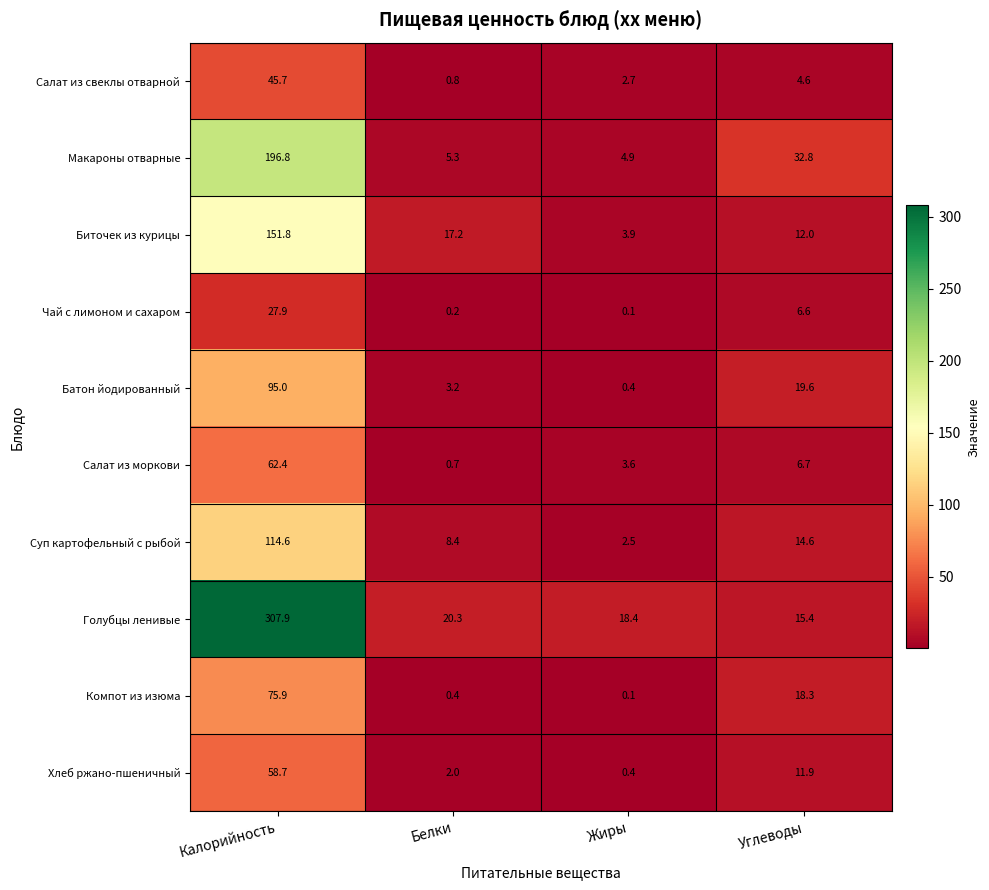

At which label is Салат из свеклы отварной closest to 23?

Углеводы